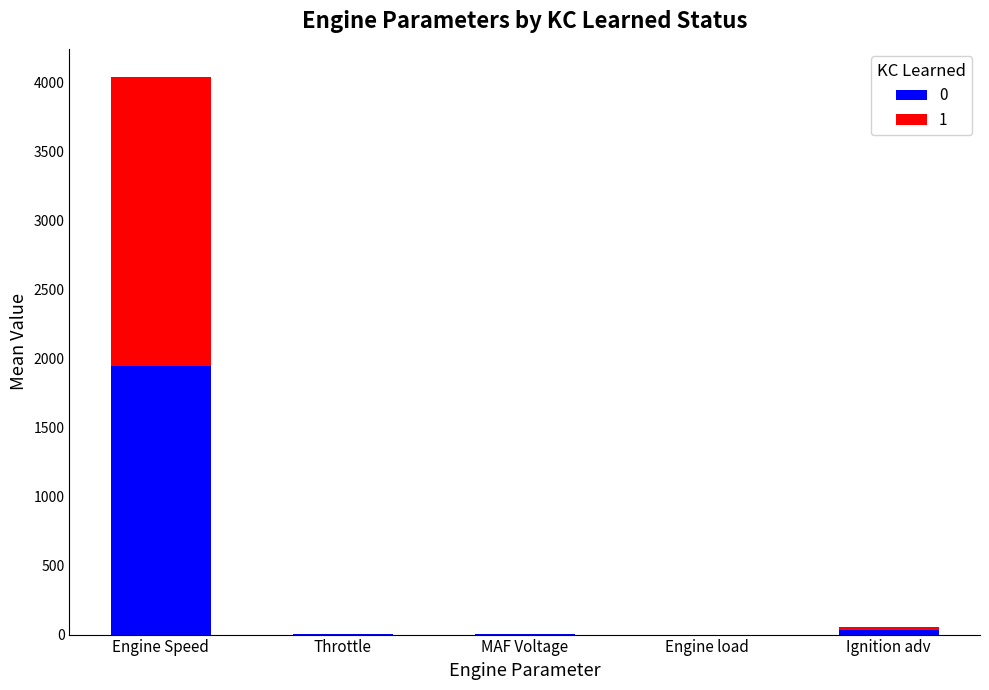

Which category has the highest value in the 0 series?

Engine Speed